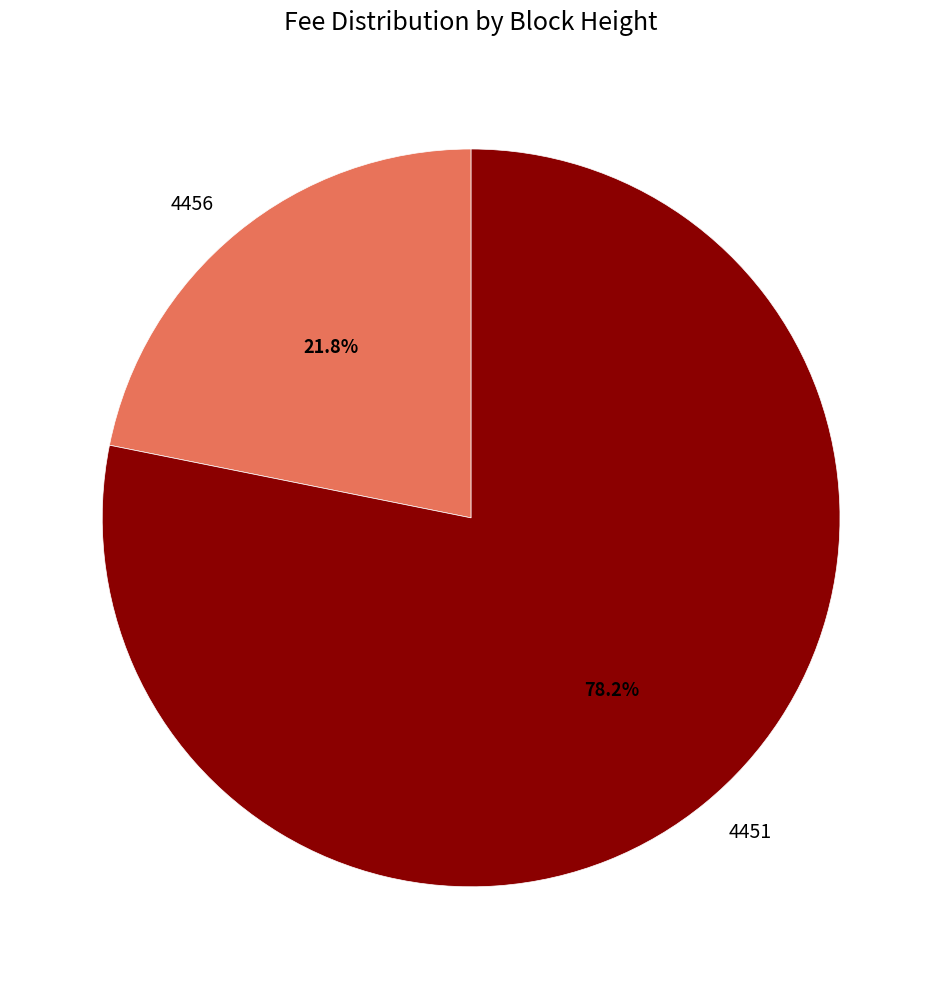

Rank the categories by value from lowest to highest.

4456, 4451